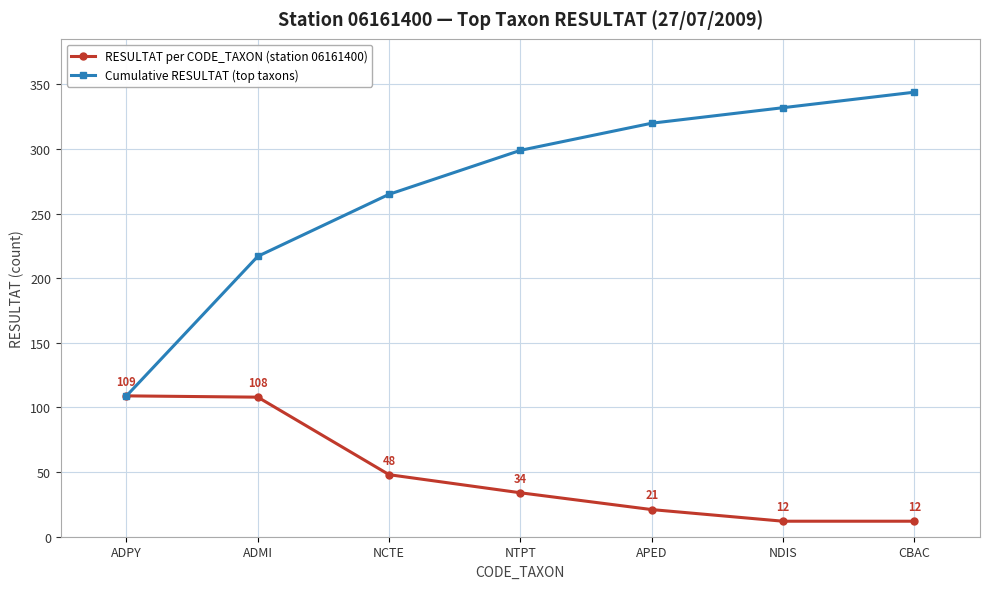

True or false: RESULTAT per CODE_TAXON (station 06161400) has a value of 12 at CBAC.

True